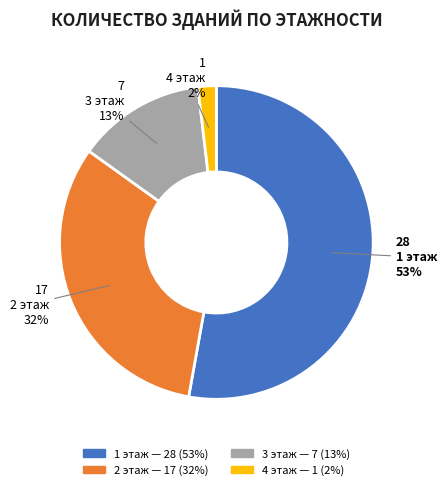

What percentage is the 1 slice, to the nearest percent?

53%